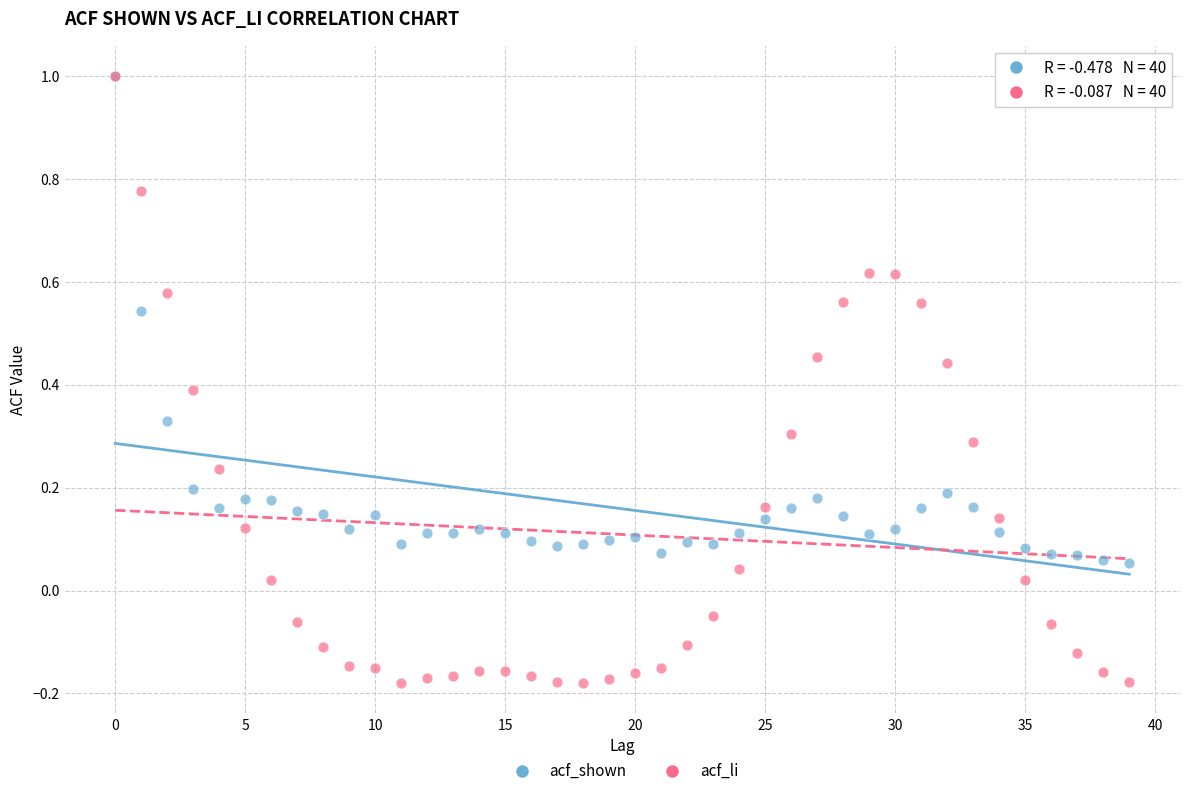

Which series has the largest Y range (max minus min)?

acf_li